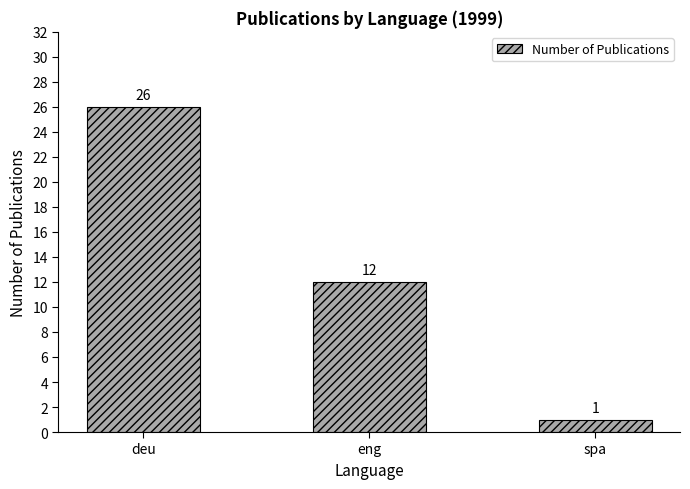

What is the label of the 3rd bar from the right?

deu